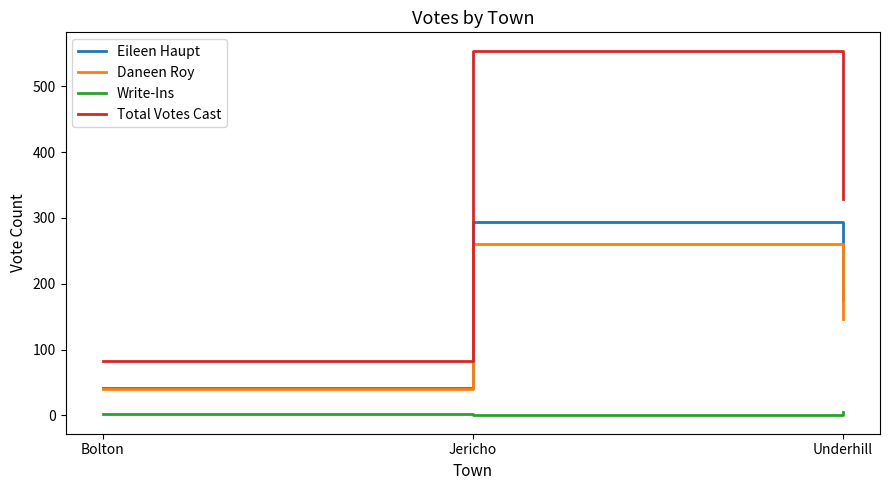

List the series in order of their peak value, lowest first.

Write-Ins, Daneen Roy, Eileen Haupt, Total Votes Cast